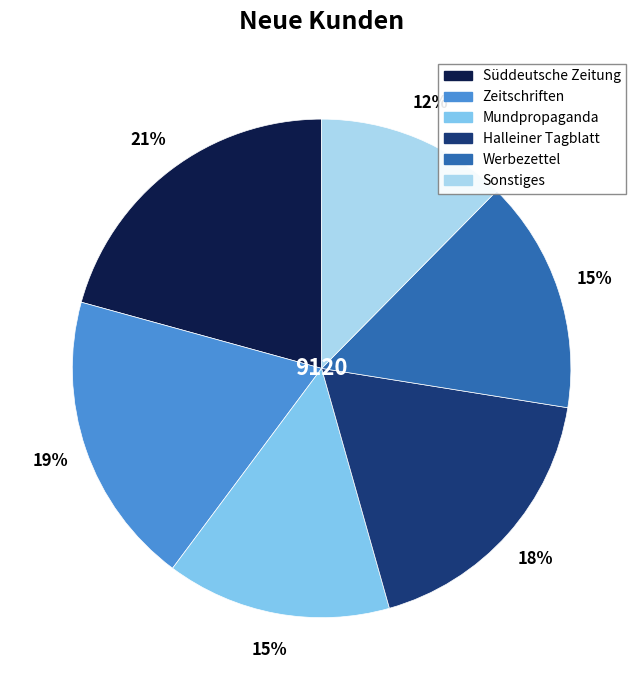

Is there any slice that represents more than half of the pie?

No